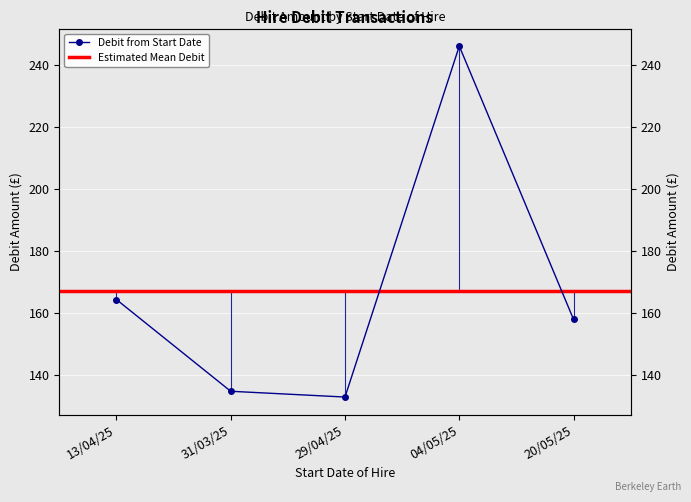

Is this an area chart (filled region under the line)?

No